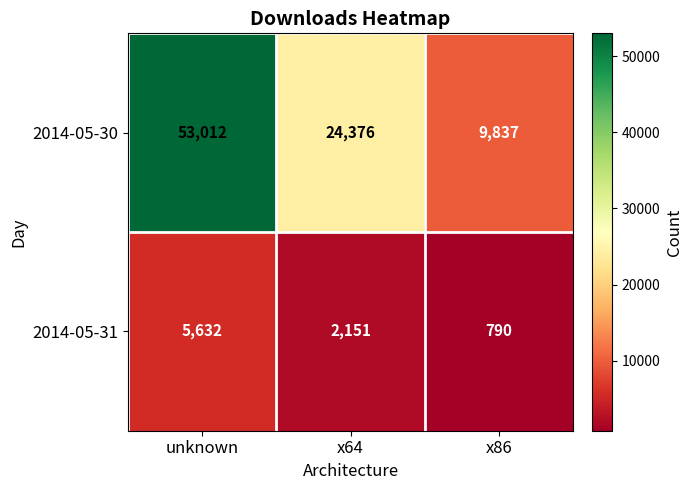

At which label does 2014-05-30 reach its minimum?

x86